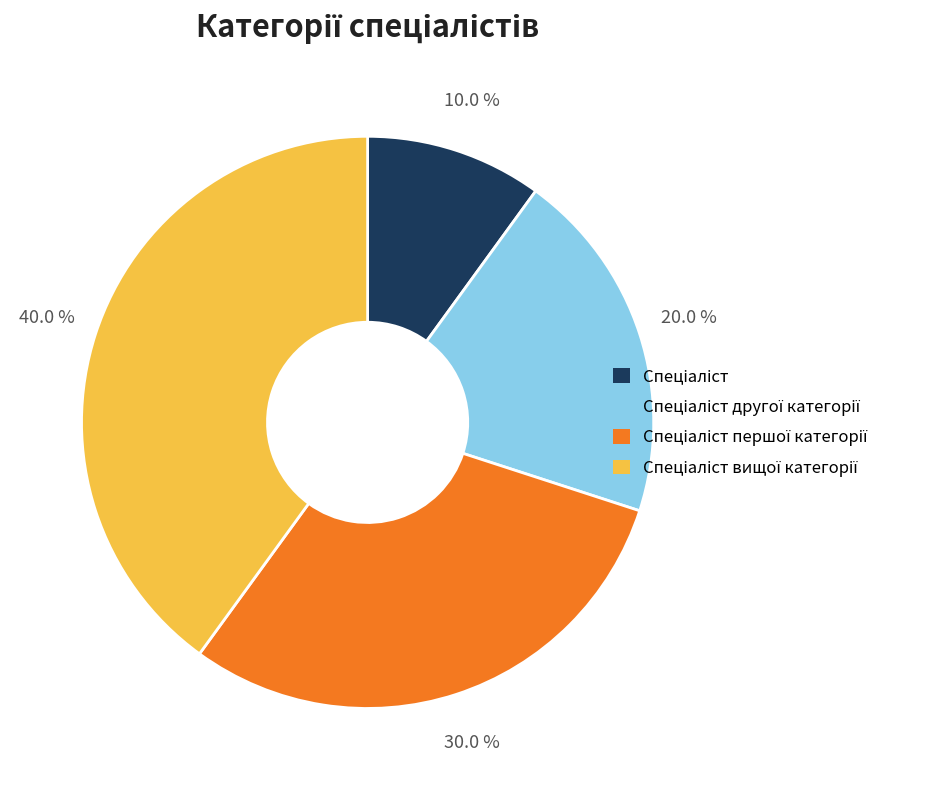

How many slices are in this pie chart?

4